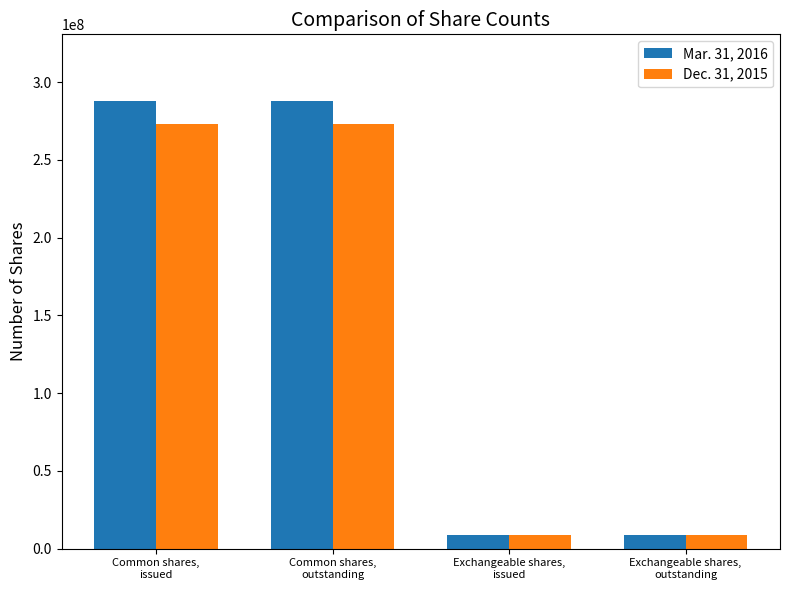

Reading right to left, extract all data points from this chart.

Mar. 31, 2016: 8514066	8514066	287657518	287657518
Dec. 31, 2015: 8572066	8572066	273442799	273442799